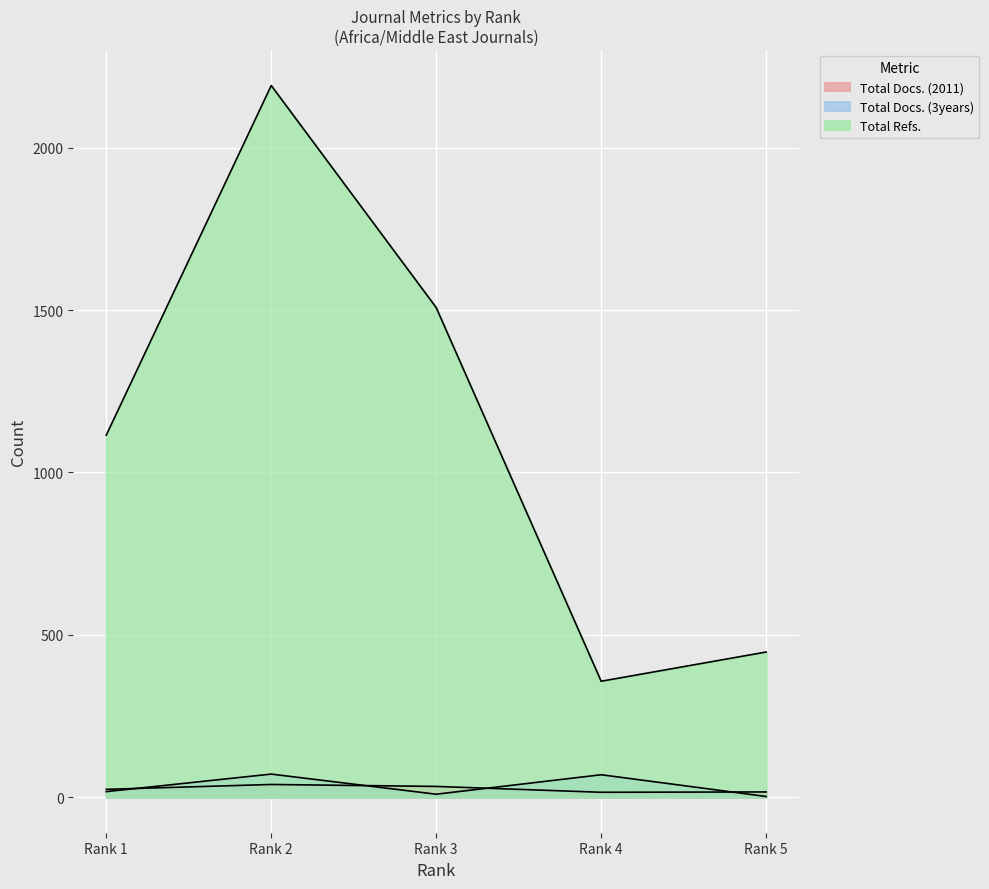

Reading right to left, list all the values displayed in this chart.

Total Docs. (2011): 16	15	33	39	24
Total Docs. (3years): 2	69	9	71	17
Total Refs.: 447	357	1508	2192	1115